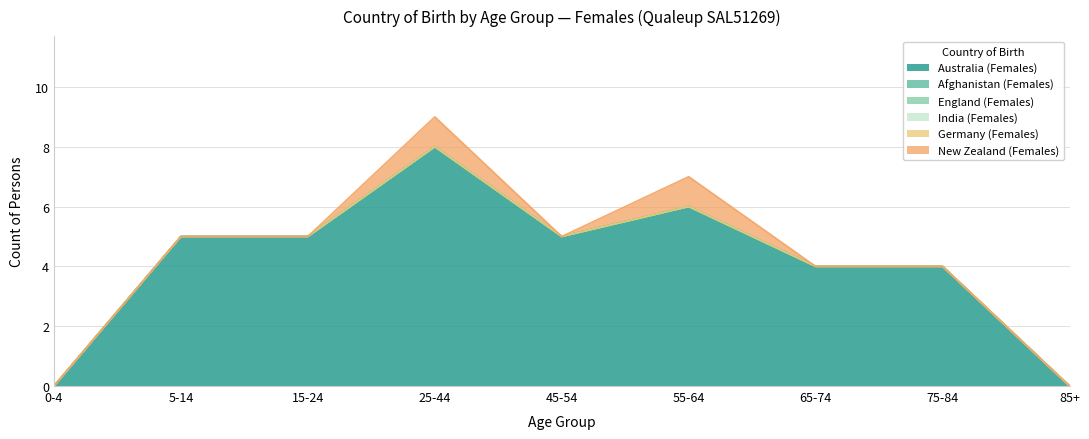

Is it true that New Zealand (Females) equals 0 at 85+?

True